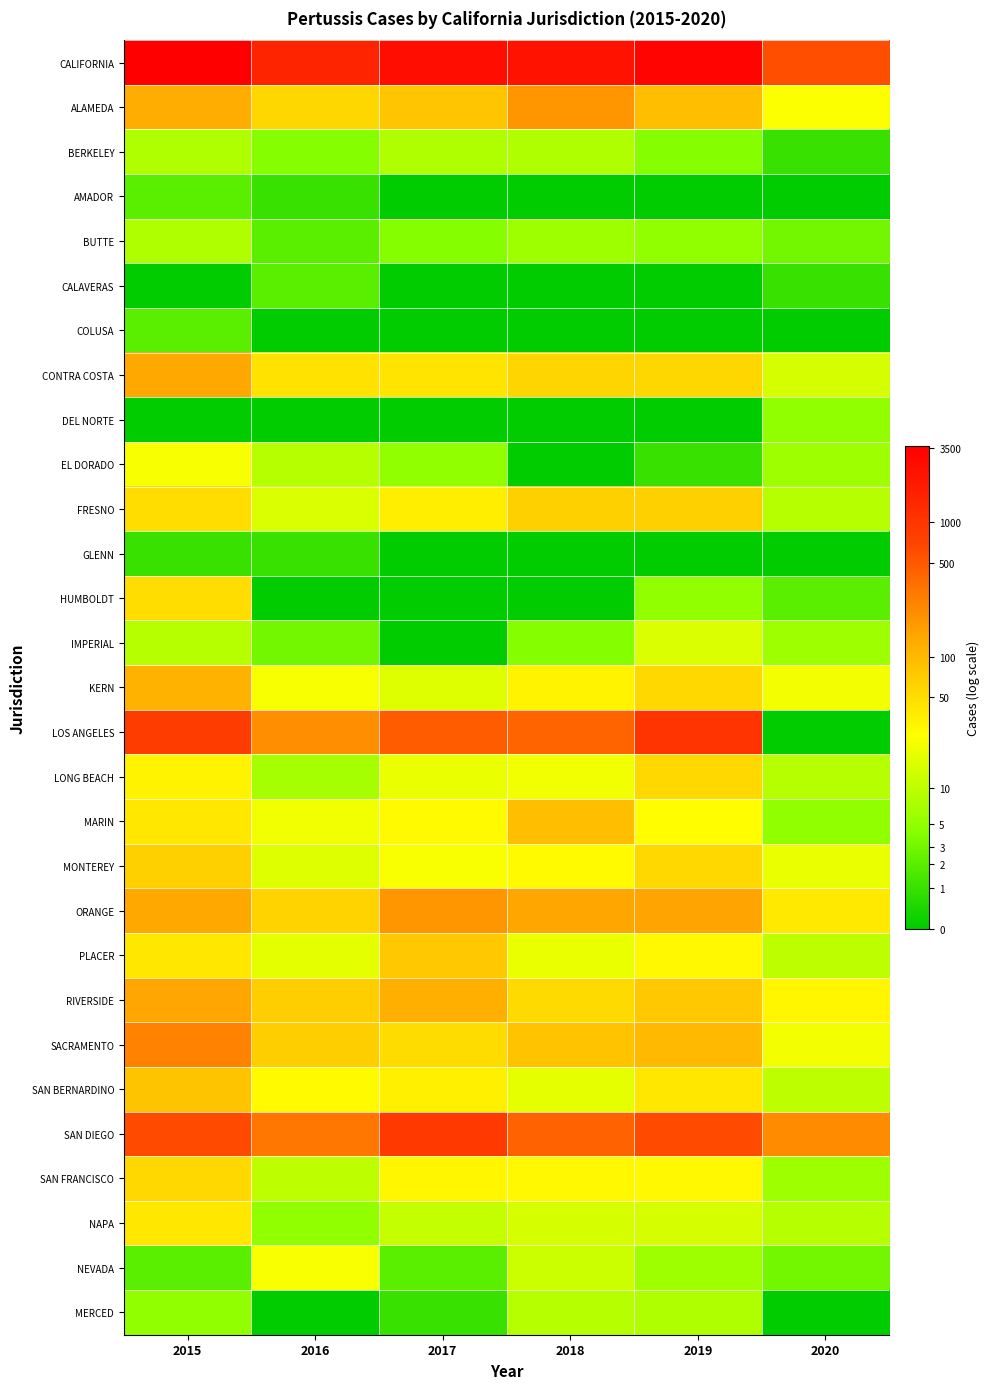

Reading left to right, extract all data points from this chart.

CALIFORNIA: 2015=8.2	2016=7.3	2017=7.9	2018=7.8	2019=8.1	2020=6.4
ALAMEDA: 2015=4.8	2016=4.1	2017=4.4	2018=5.2	2019=4.5	2020=3.3
BERKELEY: 2015=2.2	2016=1.6	2017=2.2	2018=2.2	2019=1.6	2020=0.7
AMADOR: 2015=1.1	2016=0.7	2017=0.0	2018=0.0	2019=0.0	2020=0.0
BUTTE: 2015=2.2	2016=1.1	2017=1.6	2018=1.9	2019=1.8	2020=1.4
CALAVERAS: 2015=0.0	2016=1.1	2017=0.0	2018=0.0	2019=0.0	2020=0.7
COLUSA: 2015=1.1	2016=0.0	2017=0.0	2018=0.0	2019=0.0	2020=0.0
CONTRA COSTA: 2015=4.9	2016=3.8	2017=3.8	2018=4.1	2019=4.0	2020=2.7
DEL NORTE: 2015=0.0	2016=0.0	2017=0.0	2018=0.0	2019=0.0	2020=1.8
EL DORADO: 2015=3.2	2016=2.3	2017=1.8	2018=0.0	2019=0.7	2020=1.9
FRESNO: 2015=3.9	2016=2.8	2017=3.6	2018=4.2	2019=4.2	2020=2.3
GLENN: 2015=0.7	2016=0.7	2017=0.0	2018=0.0	2019=0.0	2020=0.0
HUMBOLDT: 2015=3.9	2016=0.0	2017=0.0	2018=0.0	2019=1.8	2020=1.1
IMPERIAL: 2015=2.3	2016=1.4	2017=0.0	2018=1.6	2019=2.8	2020=1.9
KERN: 2015=4.8	2016=3.2	2017=2.8	2018=3.5	2019=4.0	2020=3.1
LOS ANGELES: 2015=6.8	2016=5.4	2017=6.2	2018=6.0	2019=6.9	2020=0.0
LONG BEACH: 2015=3.5	2016=2.1	2017=3.0	2018=3.1	2019=4.0	2020=2.3
MARIN: 2015=3.7	2016=3.1	2017=3.4	2018=4.5	2019=3.3	2020=1.8
MONTEREY: 2015=4.2	2016=2.8	2017=3.2	2018=3.4	2019=4.0	2020=3.0
ORANGE: 2015=4.9	2016=4.1	2017=5.2	2018=5.0	2019=5.0	2020=3.7
PLACER: 2015=3.7	2016=2.9	2017=4.4	2018=3.0	2019=3.4	2020=2.4
RIVERSIDE: 2015=5.0	2016=4.2	2017=4.8	2018=4.0	2019=4.3	2020=3.4
SACRAMENTO: 2015=5.5	2016=4.2	2017=4.0	2018=4.4	2019=4.6	2020=3.1
SAN BERNARDINO: 2015=4.4	2016=3.4	2017=3.6	2018=2.9	2019=3.7	2020=2.4
SAN DIEGO: 2015=6.5	2016=5.7	2017=6.8	2018=6.1	2019=6.4	2020=5.4
SAN FRANCISCO: 2015=4.0	2016=2.4	2017=3.4	2018=3.4	2019=3.4	2020=1.9
NAPA: 2015=3.7	2016=1.8	2017=2.5	2018=2.7	2019=2.7	2020=2.3
NEVADA: 2015=1.1	2016=3.2	2017=1.1	2018=2.6	2019=1.9	2020=1.4
MERCED: 2015=1.8	2016=0.0	2017=0.7	2018=2.3	2019=2.2	2020=0.0